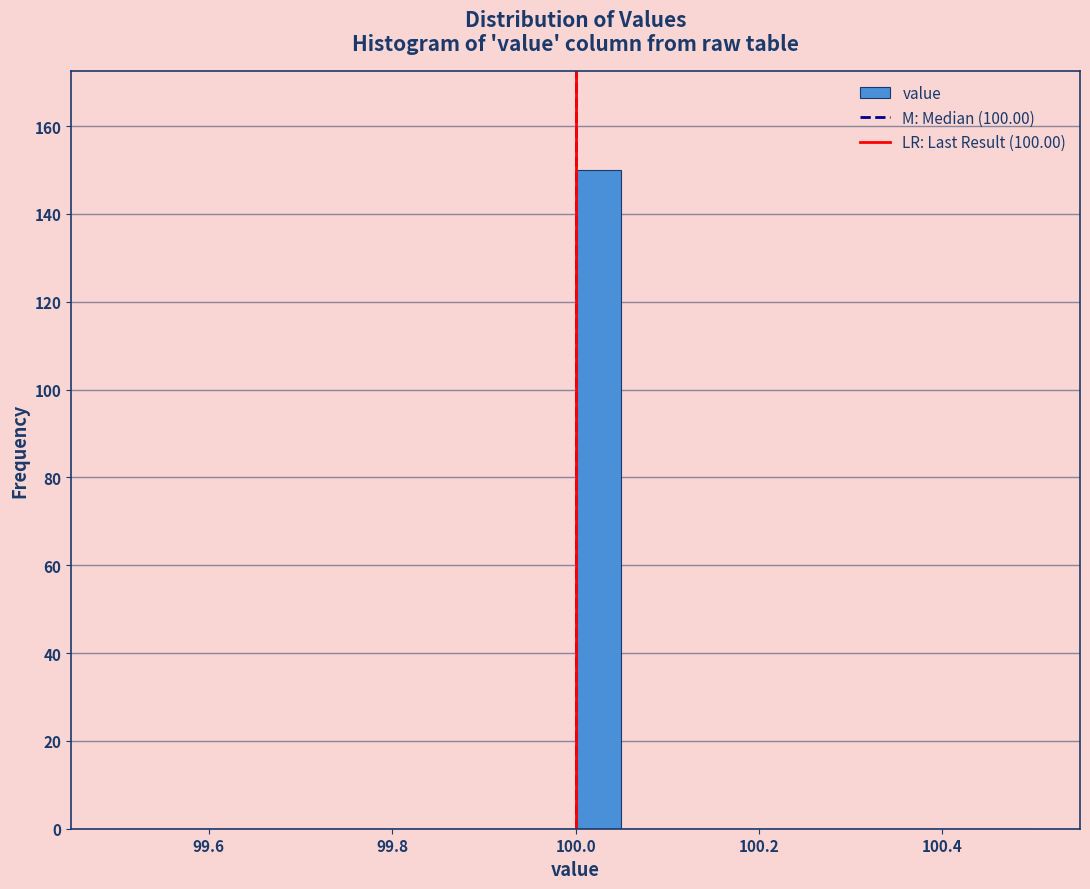

Read against the x-axis, roughly where is the centre of the tallest bar?

100.02